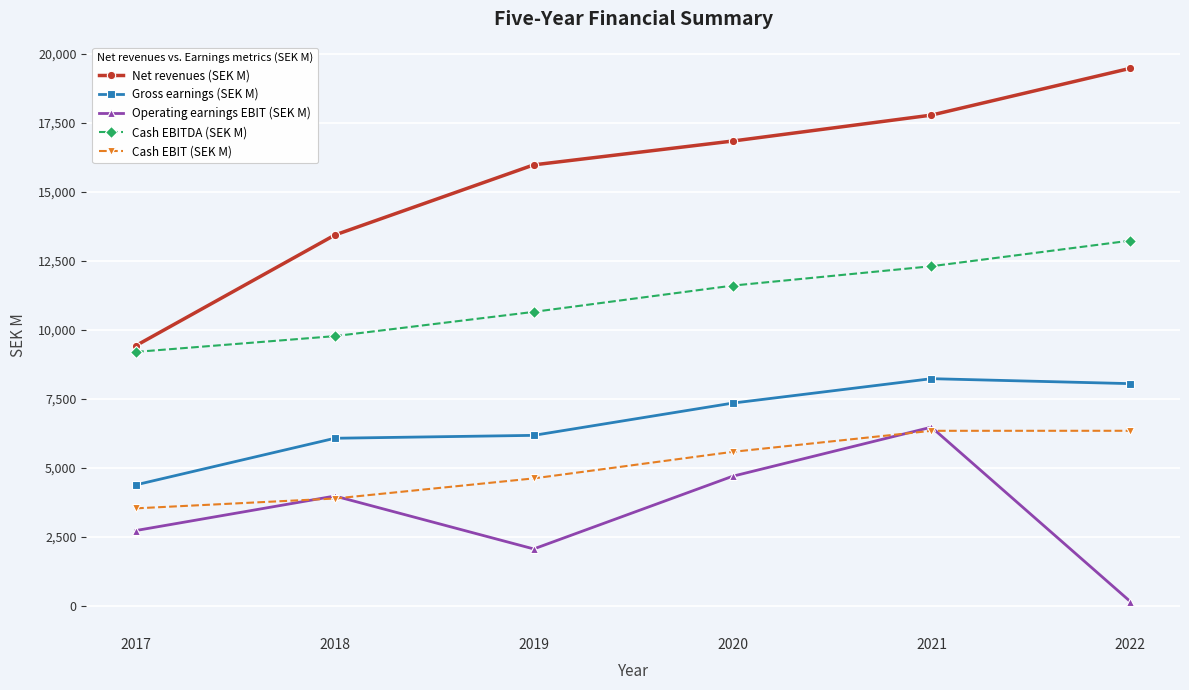

Which series has the largest range (max minus min)?

Net revenues (SEK M)